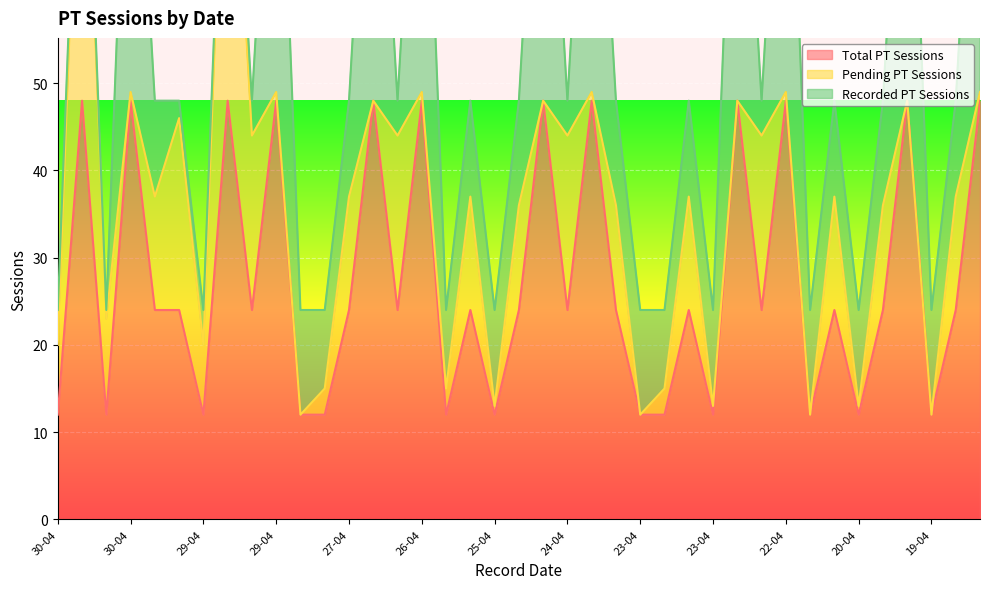

Is it true that Total PT Sessions equals 69 at 30-04?

False